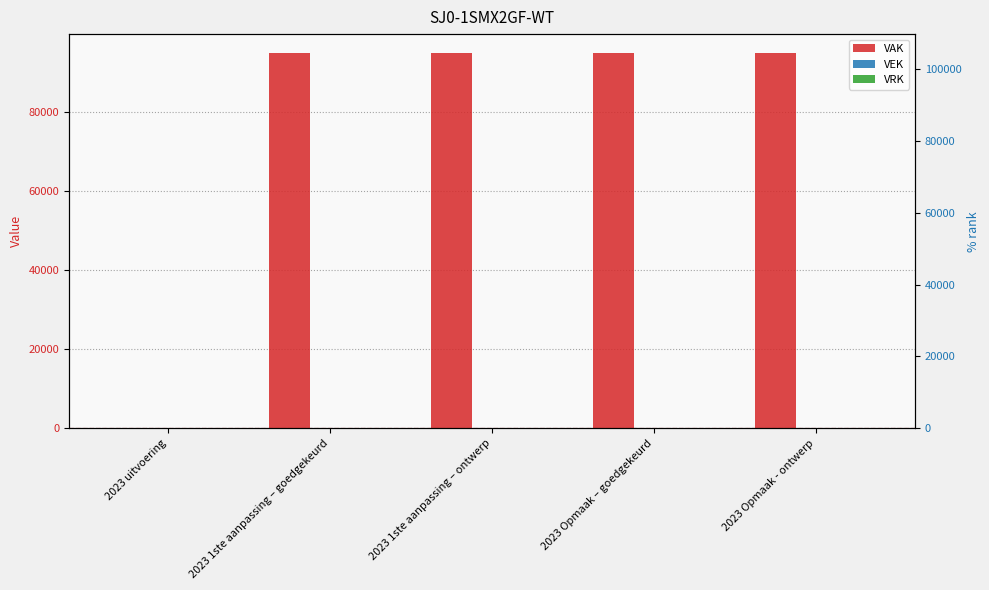

At which category is the sum across all series the highest?

2023 1ste aanpassing – goedgekeurd